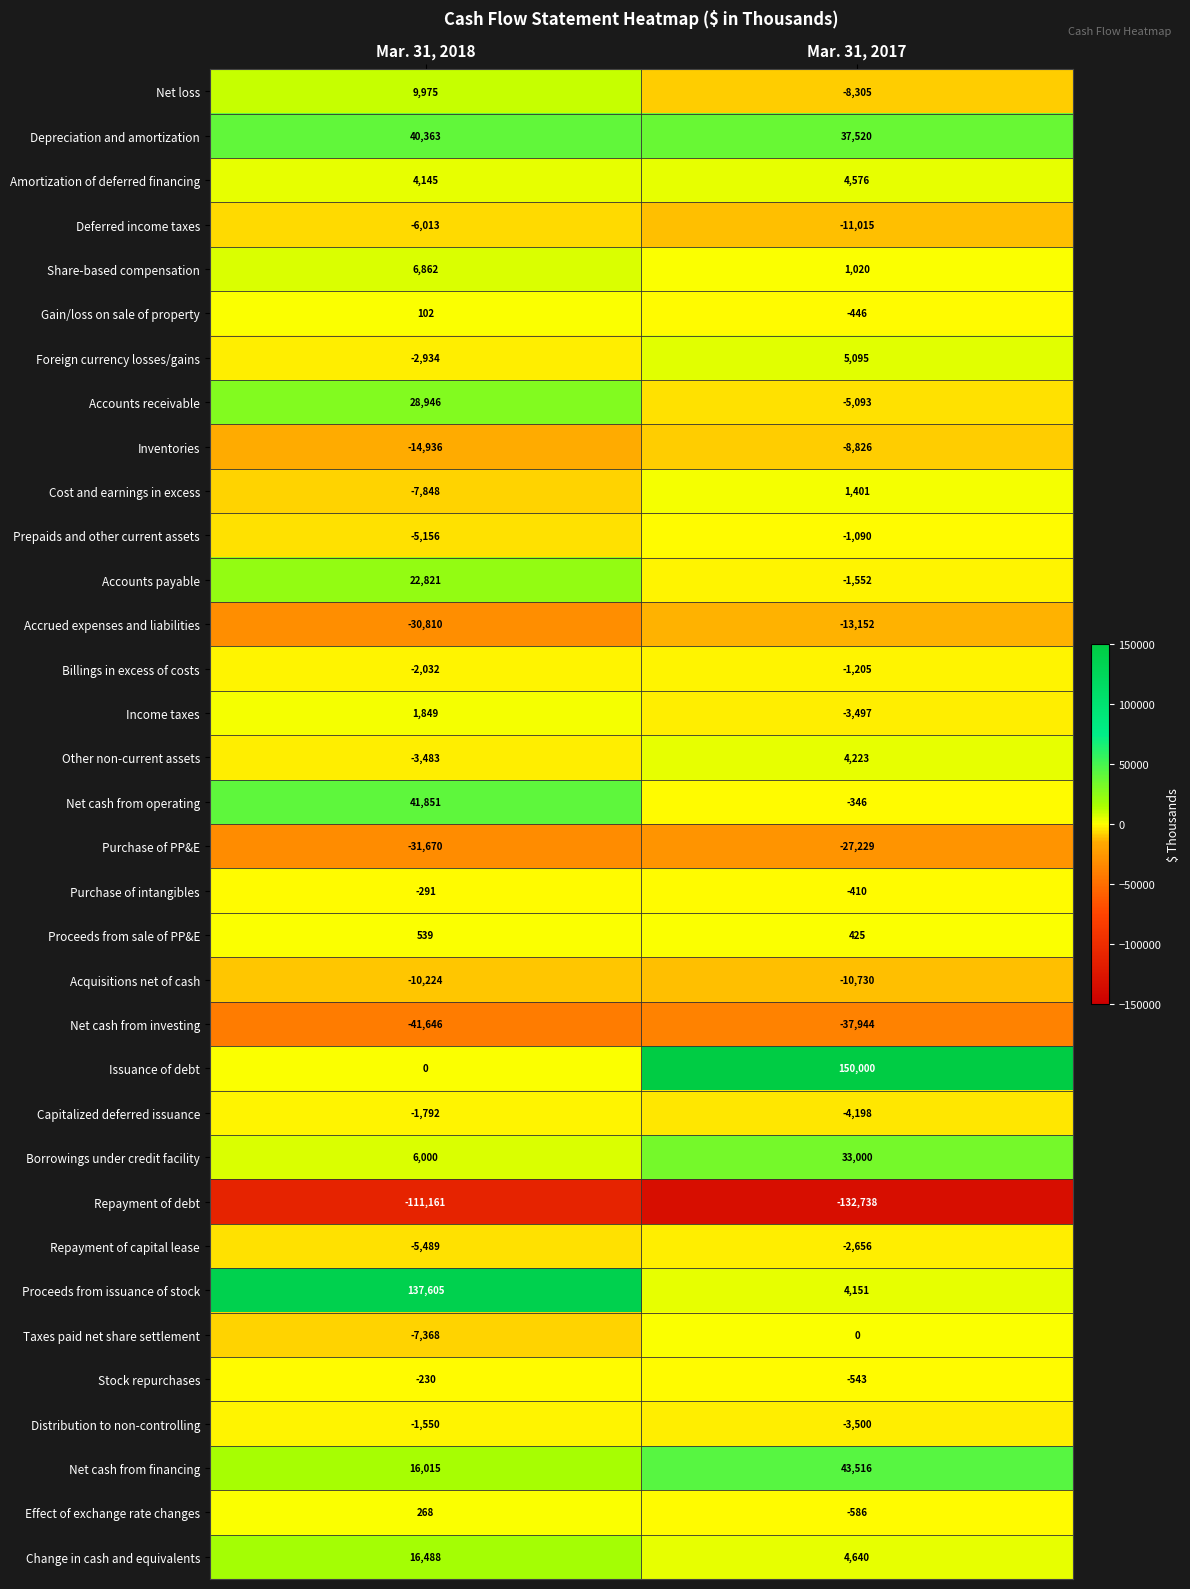

The value of Accounts receivable at Mar. 31, 2018 is 45617. True or false?

False